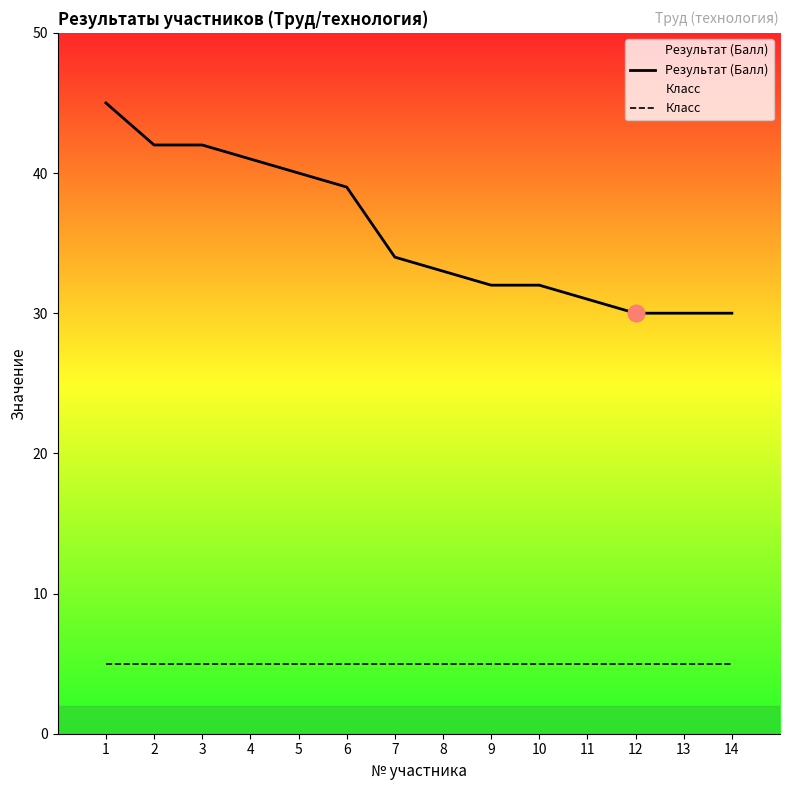

Does the chart display data point markers on the line(s)?

No